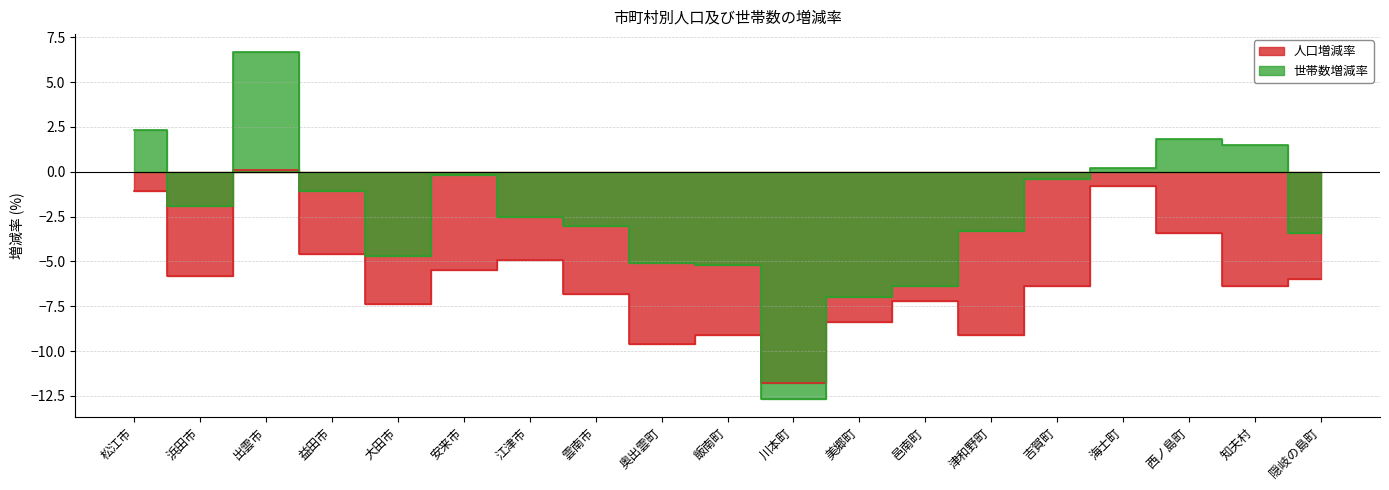

What is the label of the 2nd point from the right?

知夫村